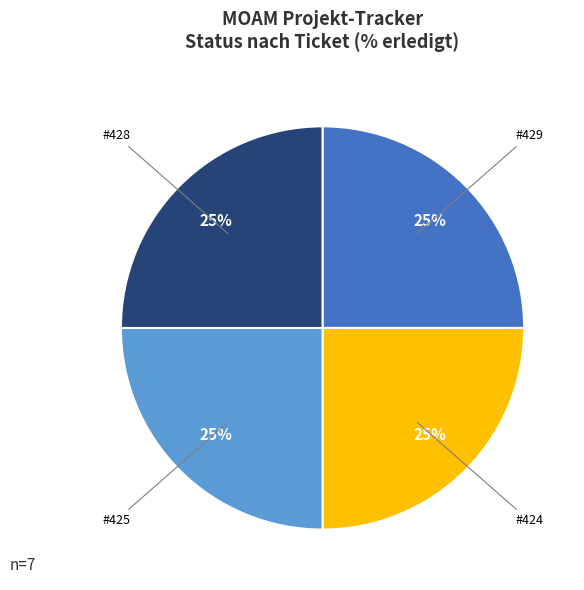

To the nearest percent, what is the average slice percentage?

25%